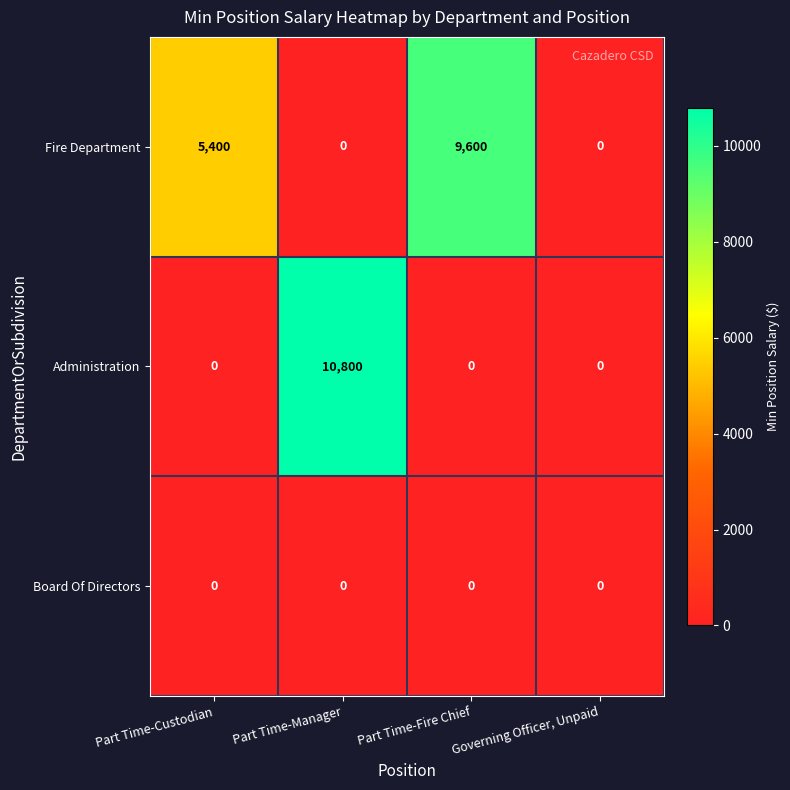

Rank the series by their maximum value, from highest to lowest.

Administration, Fire Department, Board Of Directors